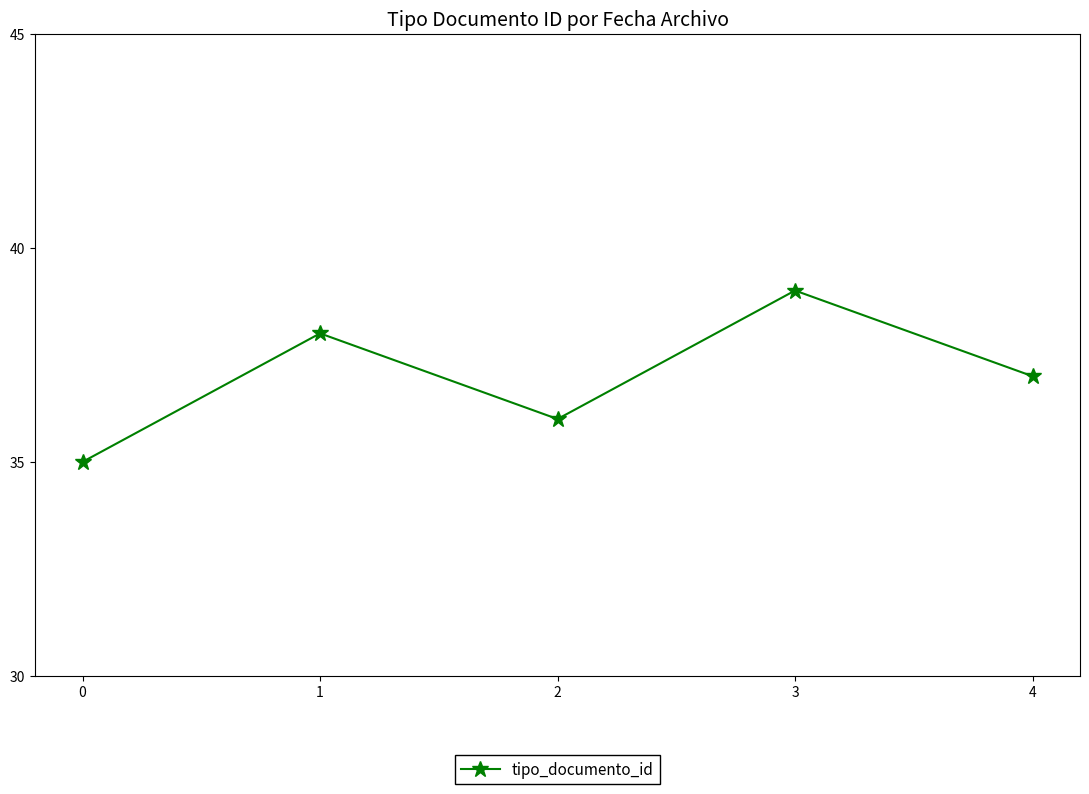

Reading left to right, extract all data points from this chart.

35	38	36	39	37